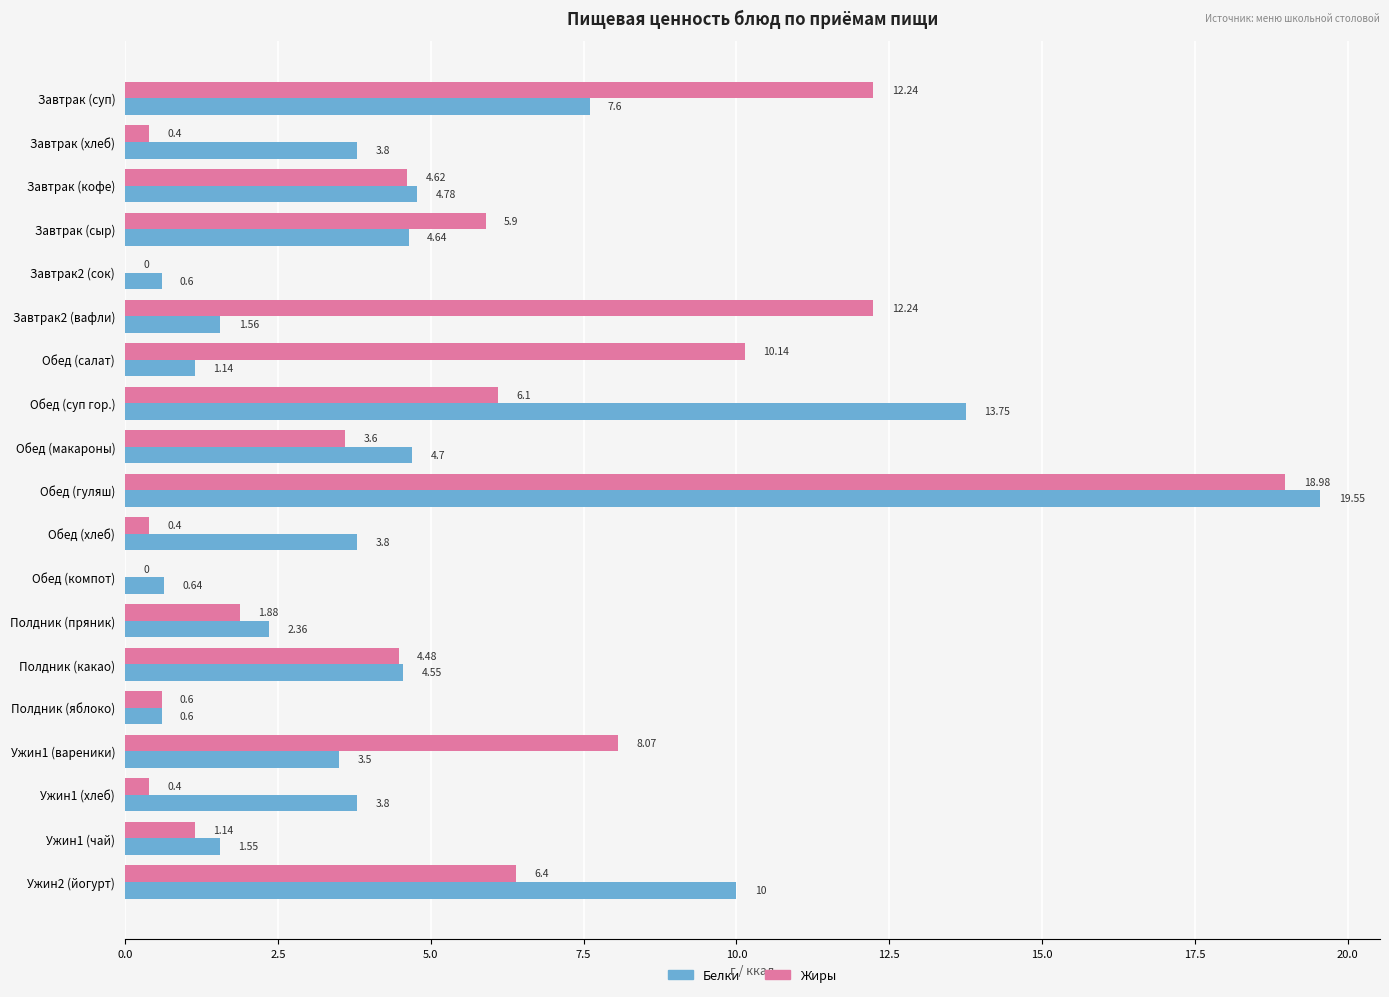

At which category is the sum across all series the highest?

Обед (гуляш)